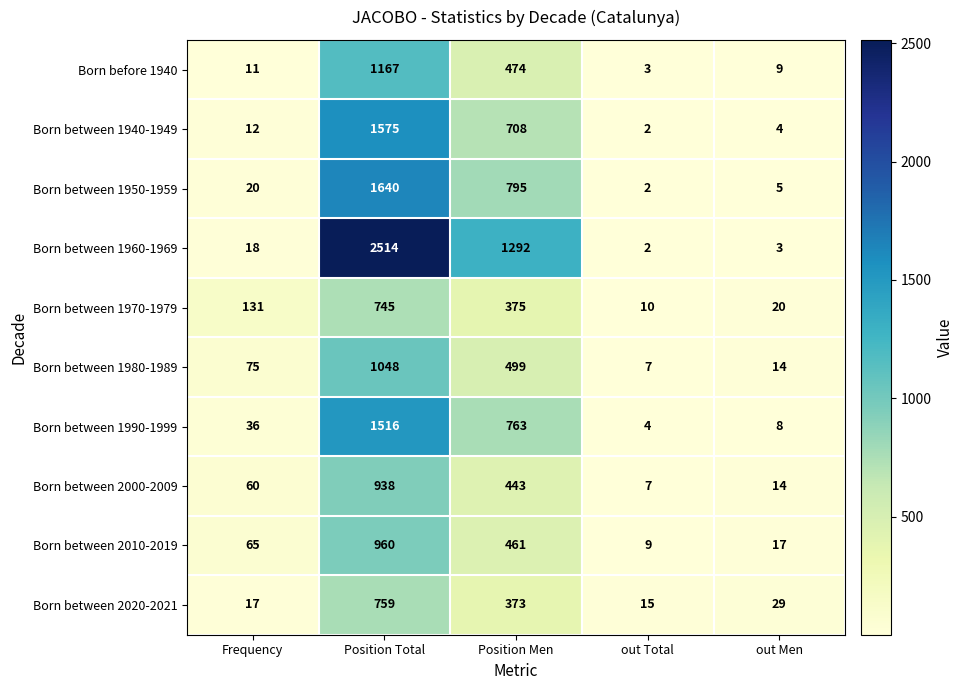

Is it true that Born between 2000-2009 equals 12 at out Total?

False